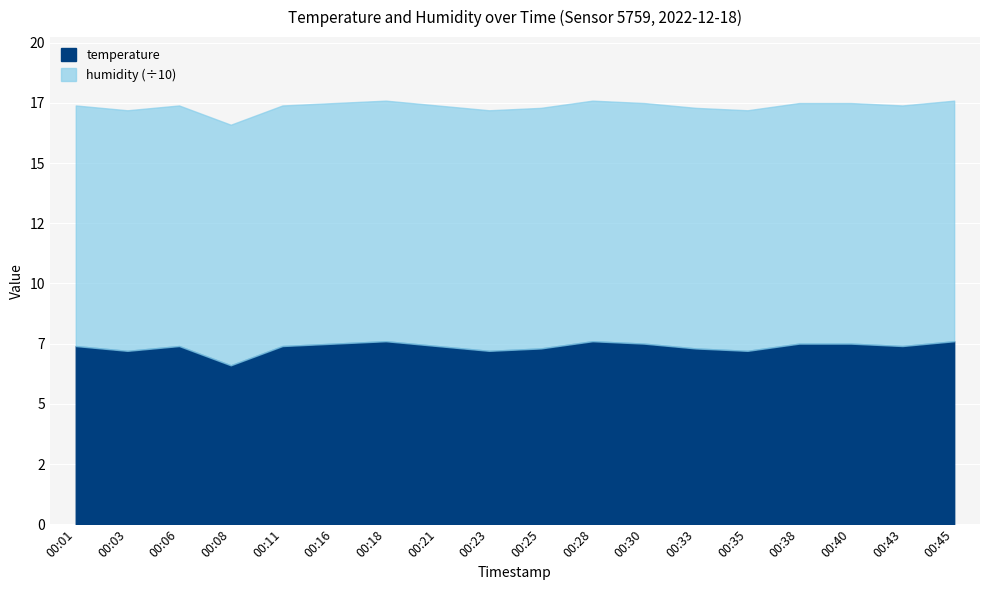

List the series in order of their overall mean, lowest first.

temperature, humidity